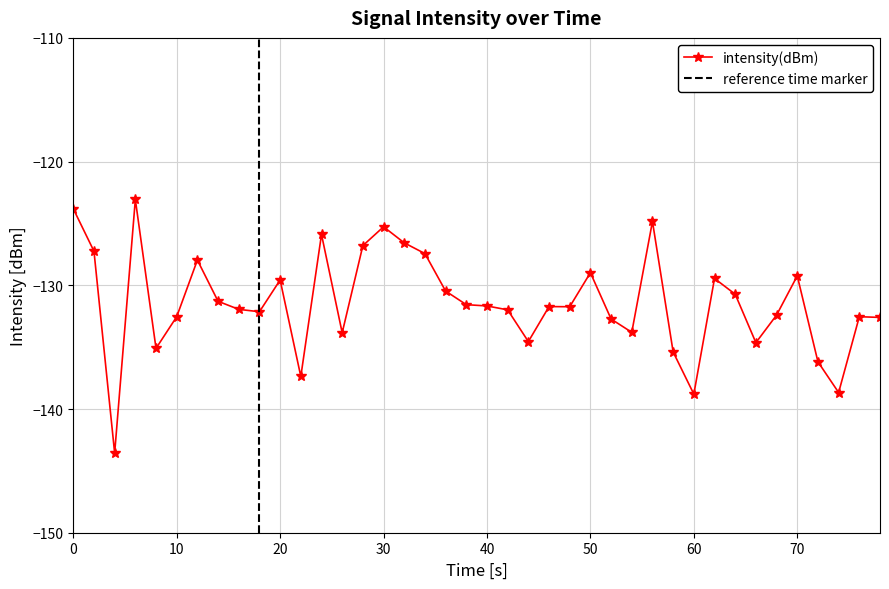

True or false: intensity(dBm) has a value of -193.3 at 10.

False